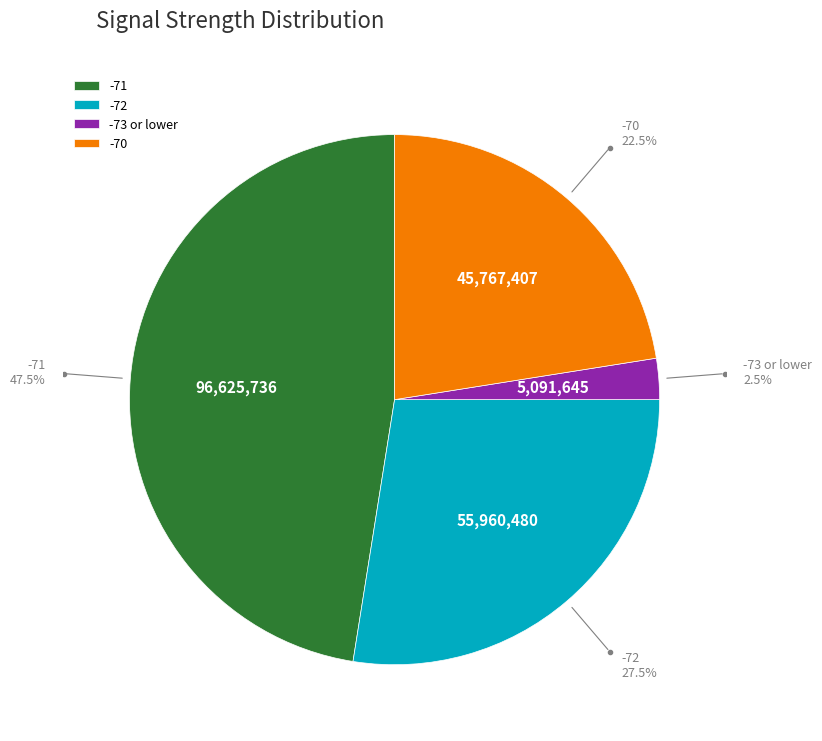

Does any single category account for the majority?

No